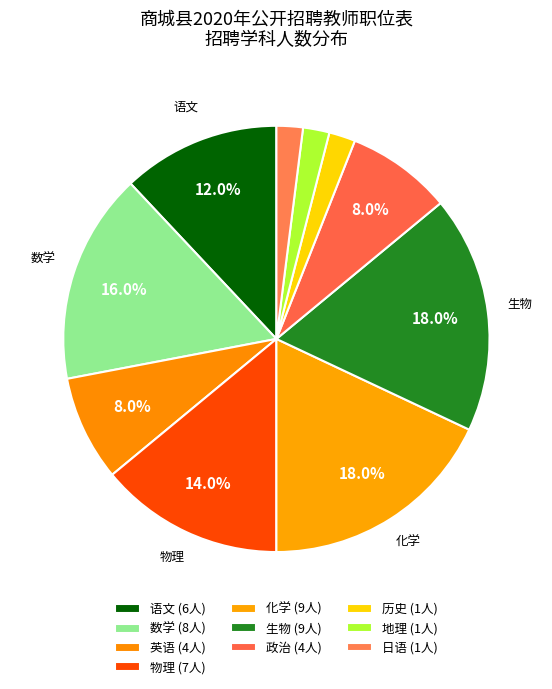

Is 政治 the majority of the pie?

No